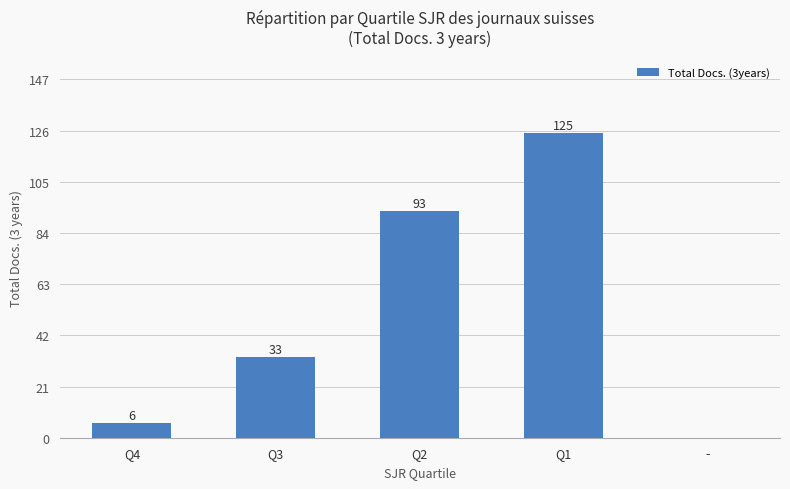

What is the maximum value shown in the chart?

125